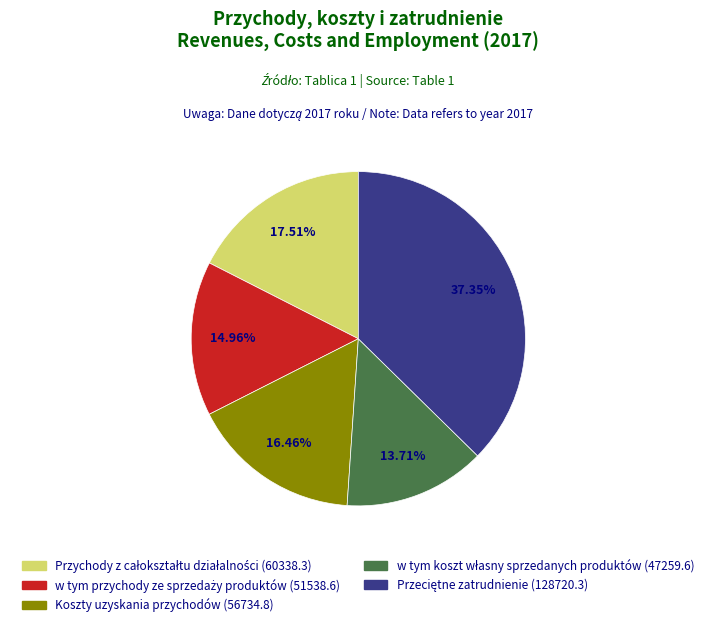

Is there a majority slice in this chart?

No